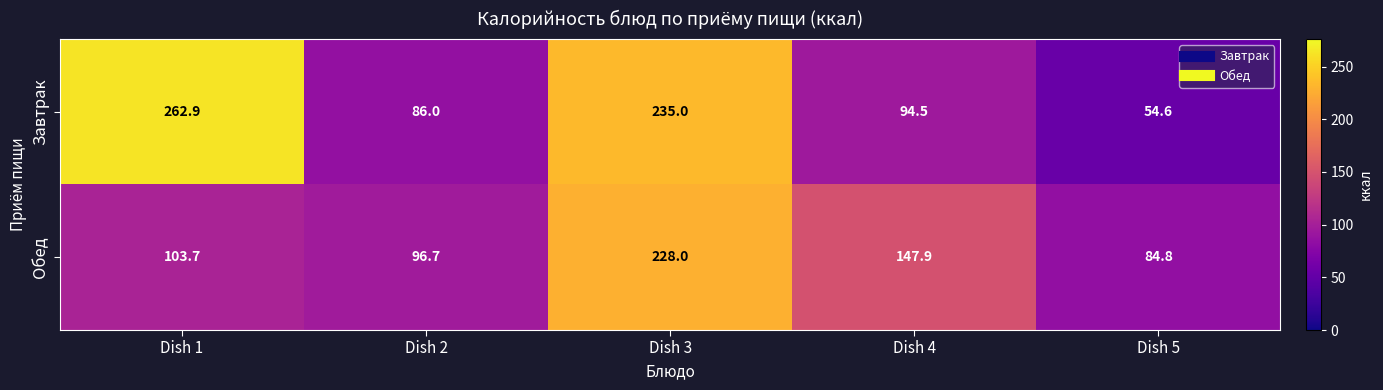

At which category is the sum across all series the highest?

Dish 3